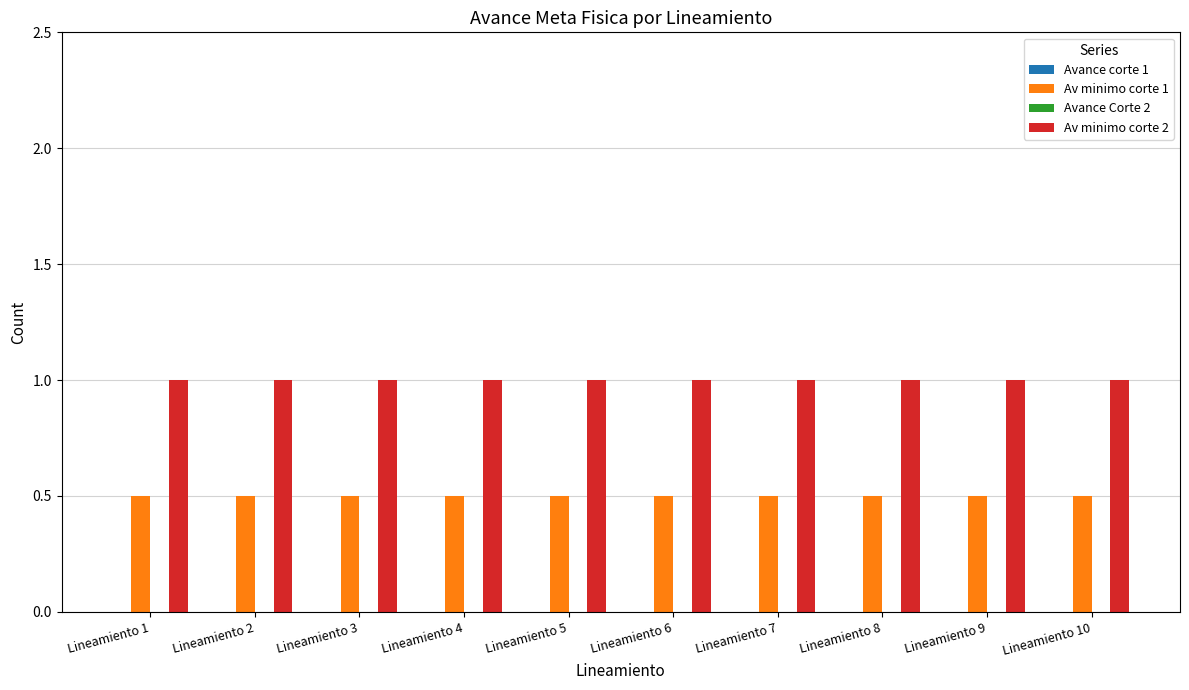

At how many categories does at least one series exceed 0?

10